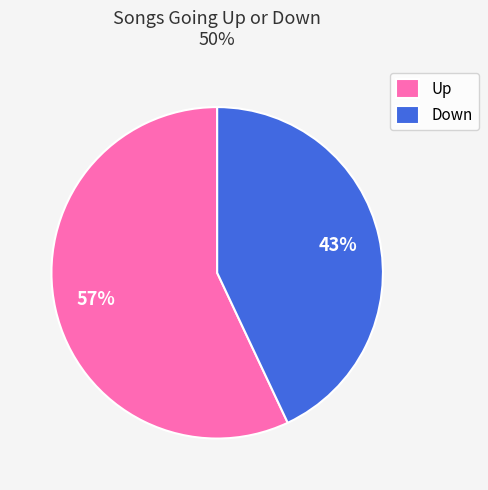

Does any single category account for the majority?

Yes